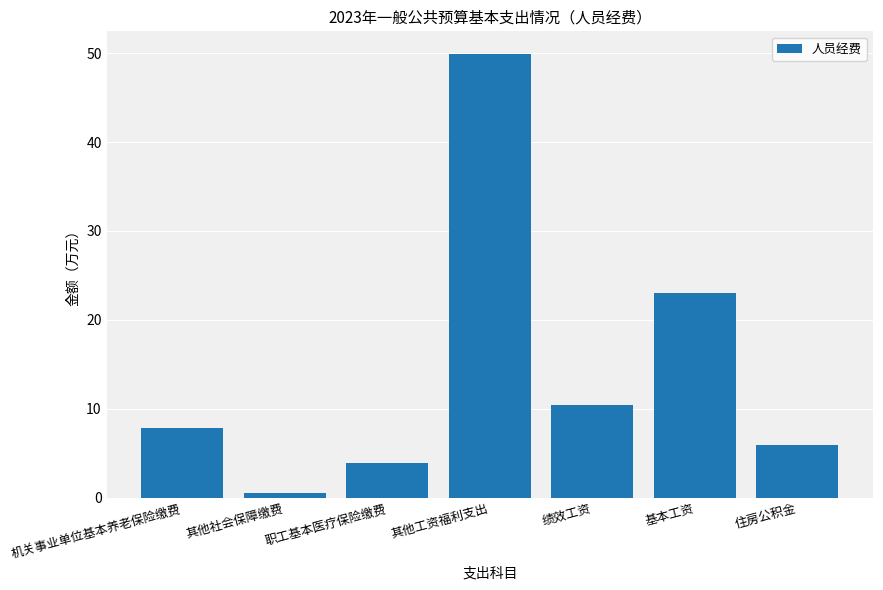

At which label is the value closest to 25?

基本工资